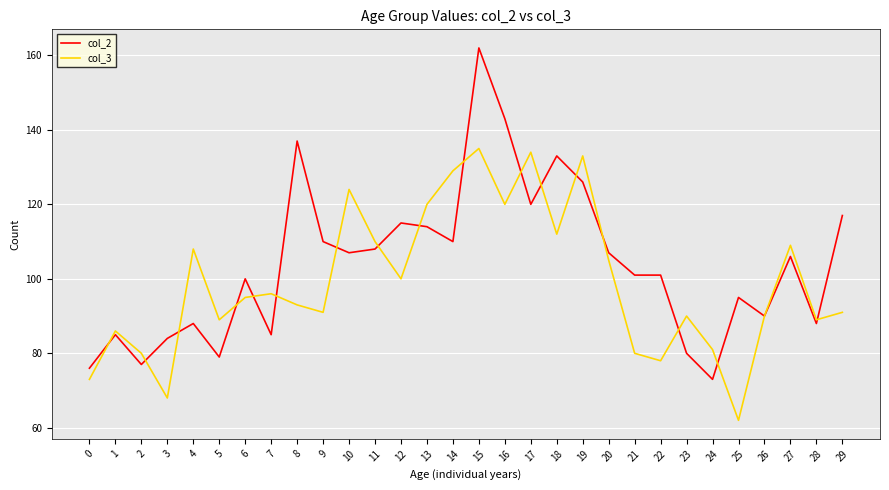

Reading left to right, extract all data points from this chart.

col_2: 0=76	1=85	2=77	3=84	4=88	5=79	6=100	7=85	8=137	9=110	10=107	11=108	12=115	13=114	14=110	15=162	16=143	17=120	18=133	19=126	20=107	21=101	22=101	23=80	24=73	25=95	26=90	27=106	28=88	29=117
col_3: 0=73	1=86	2=80	3=68	4=108	5=89	6=95	7=96	8=93	9=91	10=124	11=110	12=100	13=120	14=129	15=135	16=120	17=134	18=112	19=133	20=105	21=80	22=78	23=90	24=81	25=62	26=90	27=109	28=89	29=91